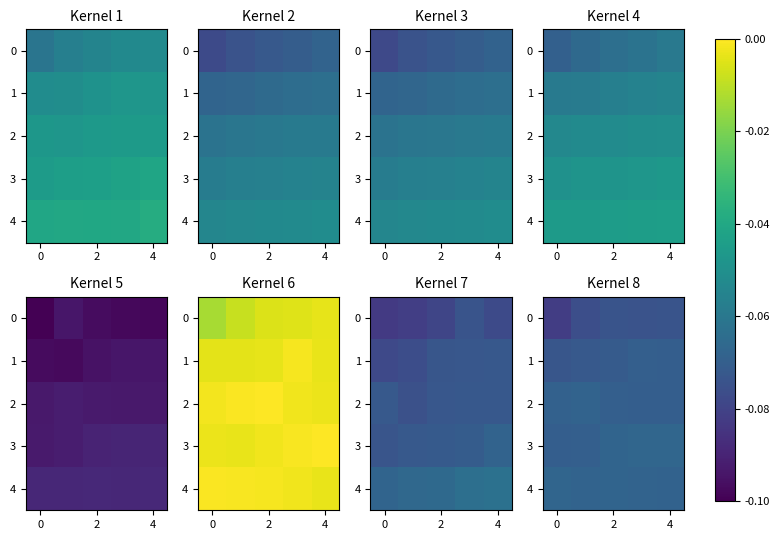

How many data points does each series have?

5